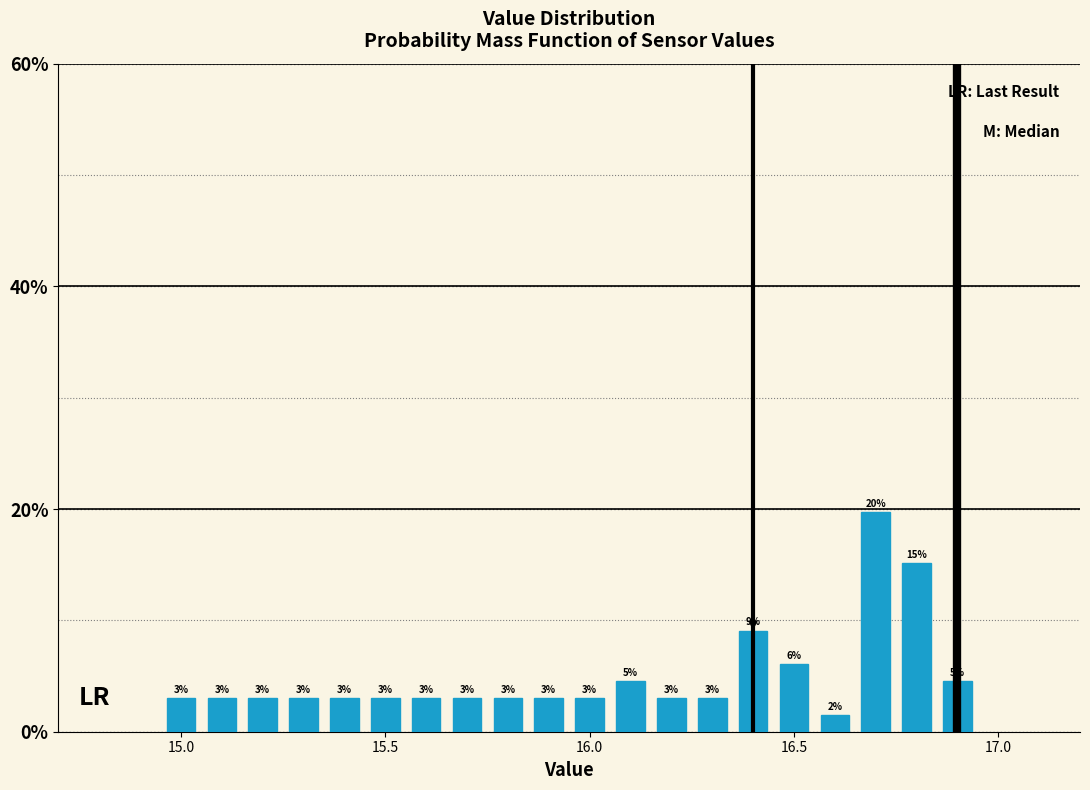

Read against the x-axis, roughly where is the centre of the tallest bar?

16.70